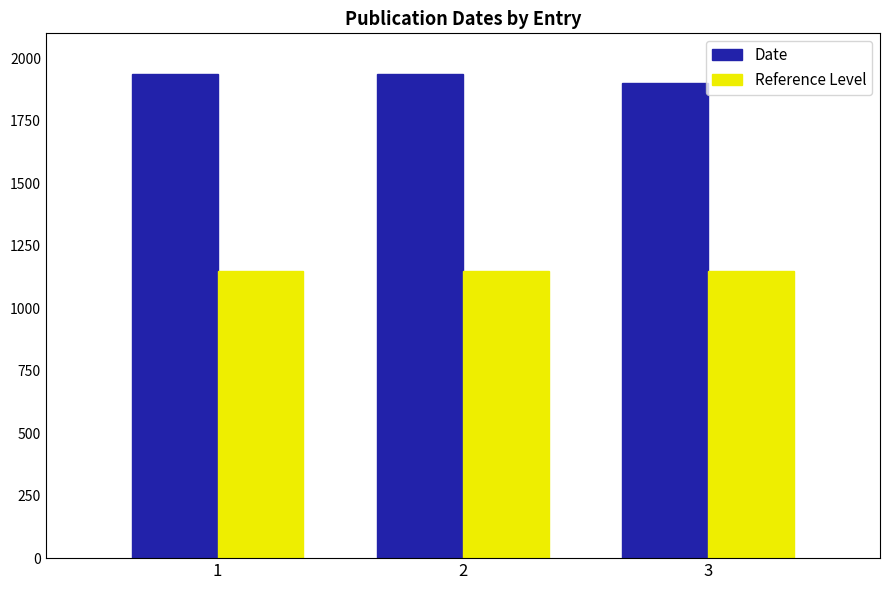

Which series has the widest spread of values?

Date